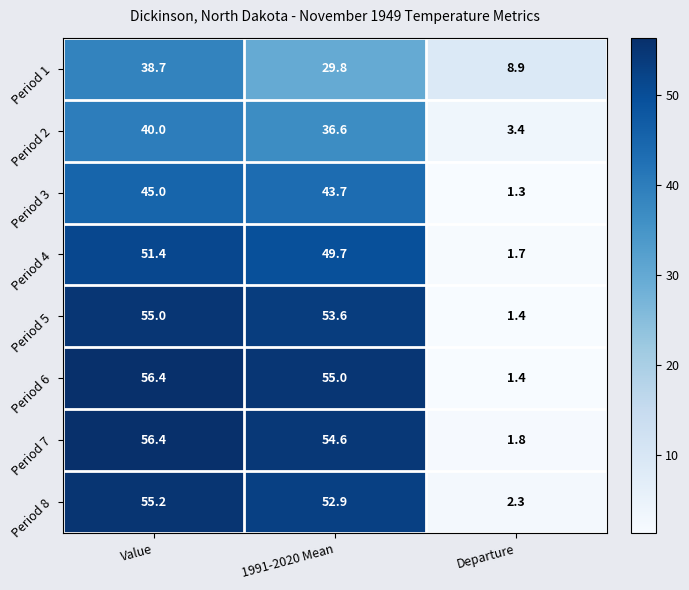

Count the number of categories in the chart.

3